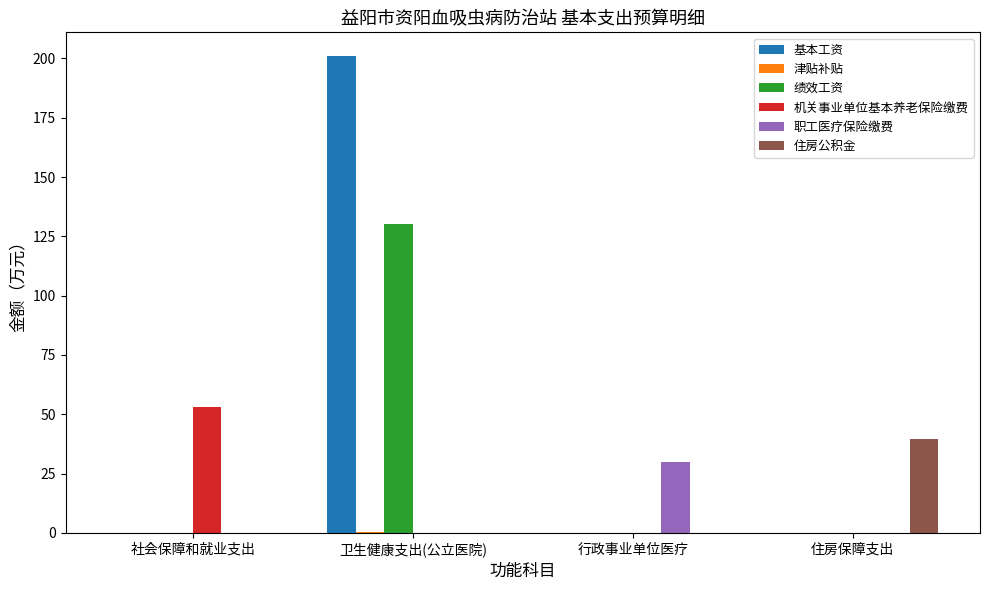

At which category does the chart reach its peak across all series?

卫生健康支出(公立医院)